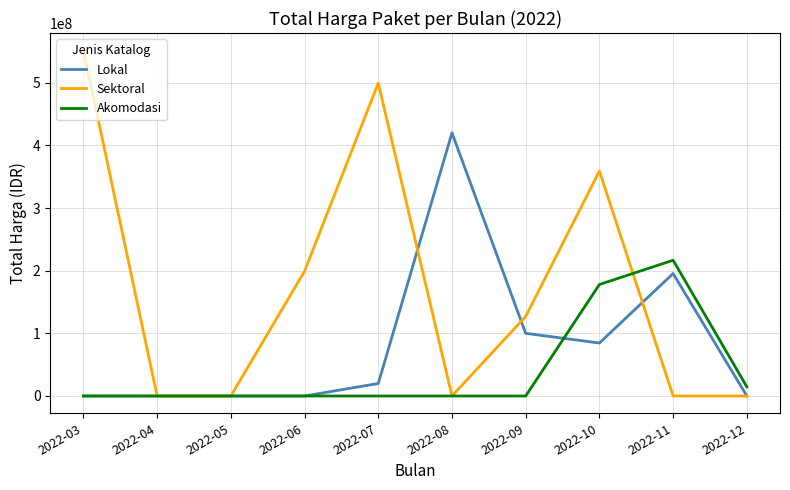

What is the sum of the Akomodasi values at 2022-11 and 2022-08?

216720000